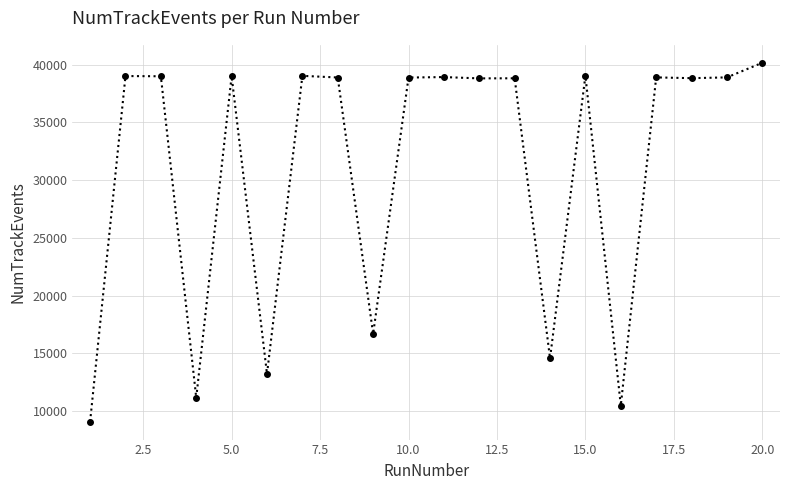

What is the difference between the second highest and second lowest values?

28567